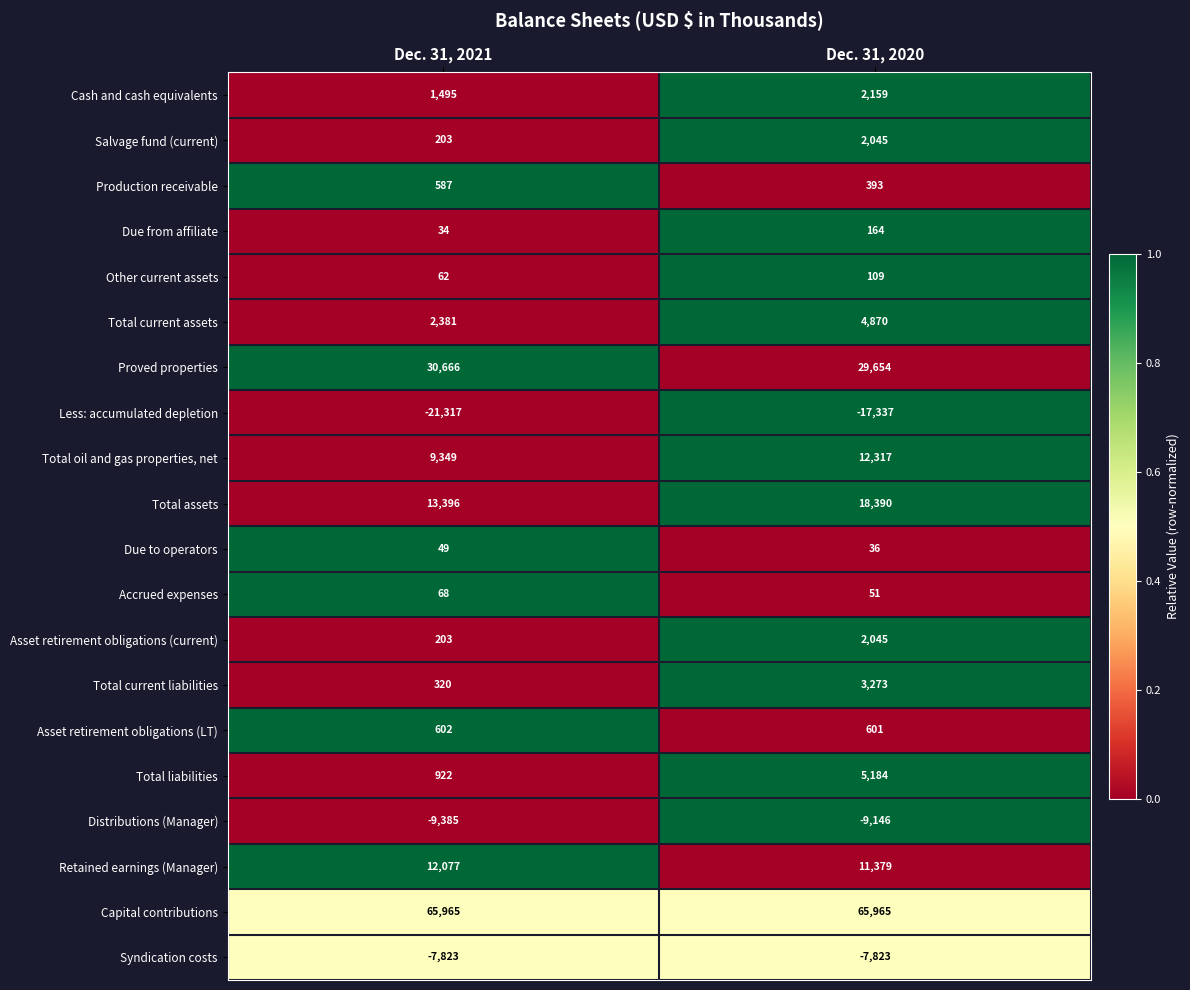

What is the approximate value of Other current assets at Dec. 31, 2021?

62